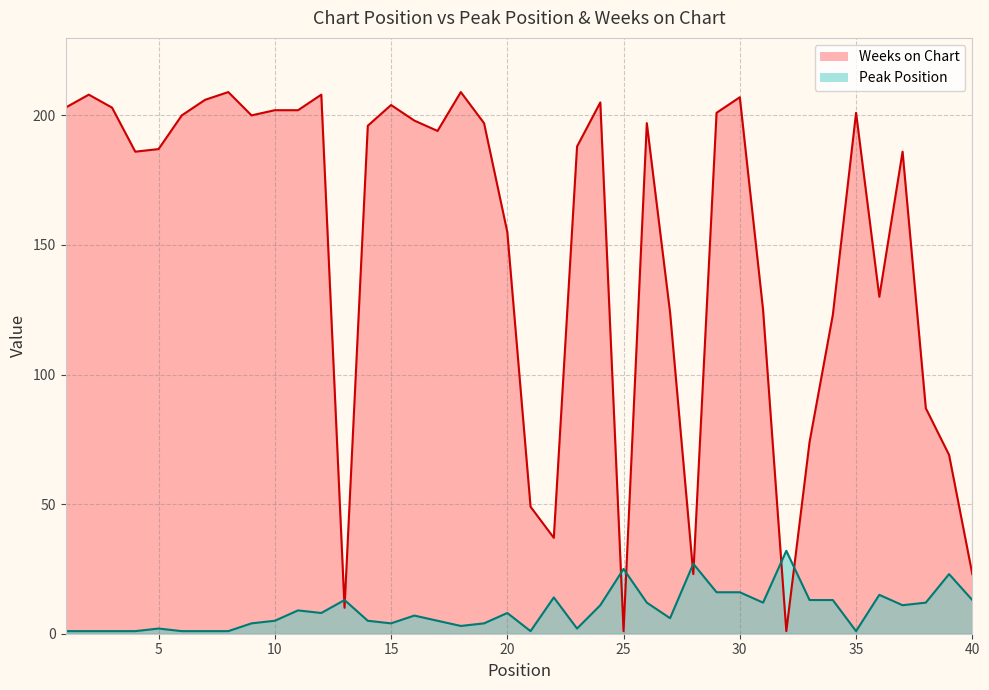

Is it true that Peak Position equals 8 at 20?

True